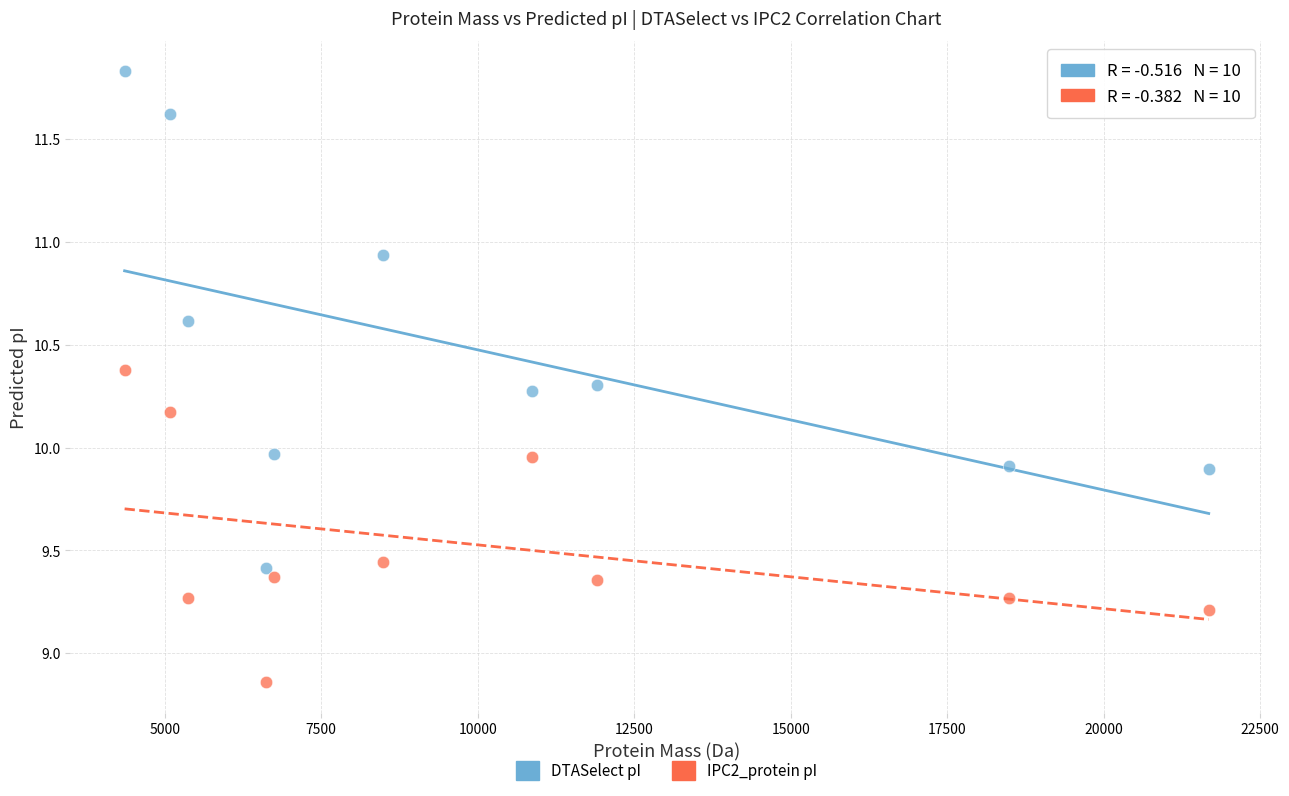

Across all data points, what is the range of X values (max minus min)?

17320.0